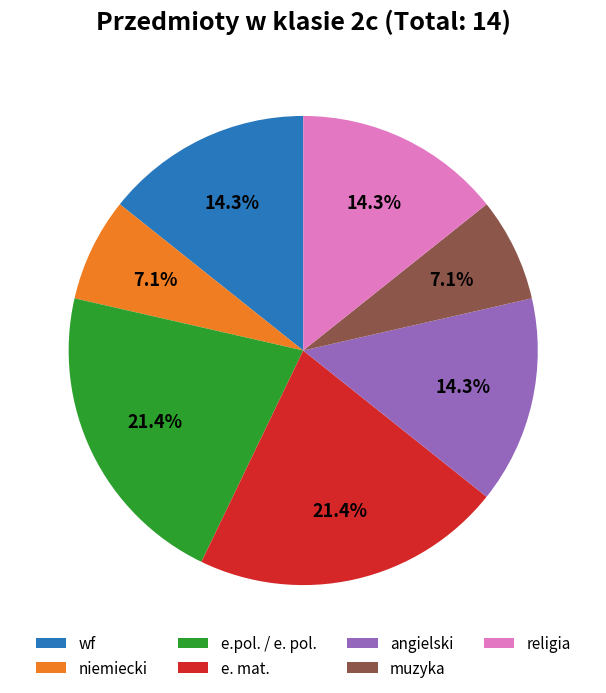

Is there any slice that represents more than half of the pie?

No